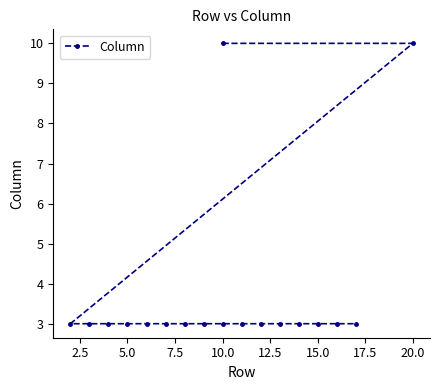

How many values are between 3 and 4?

16